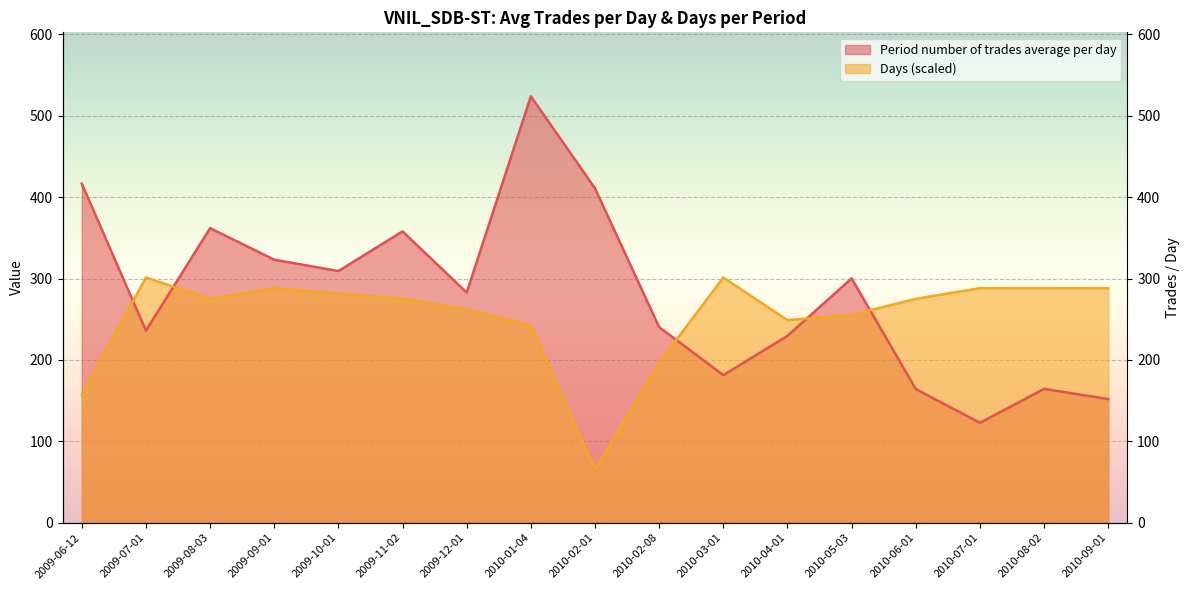

What is the average value of the Days series?

252.3